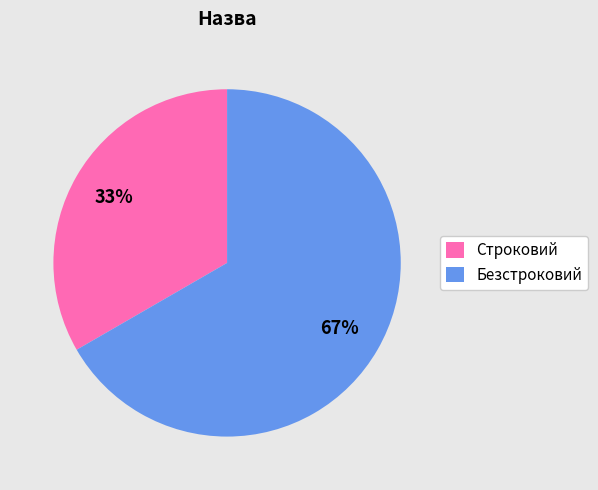

To the nearest percent, what percentage of the pie is Безстроковий?

67%